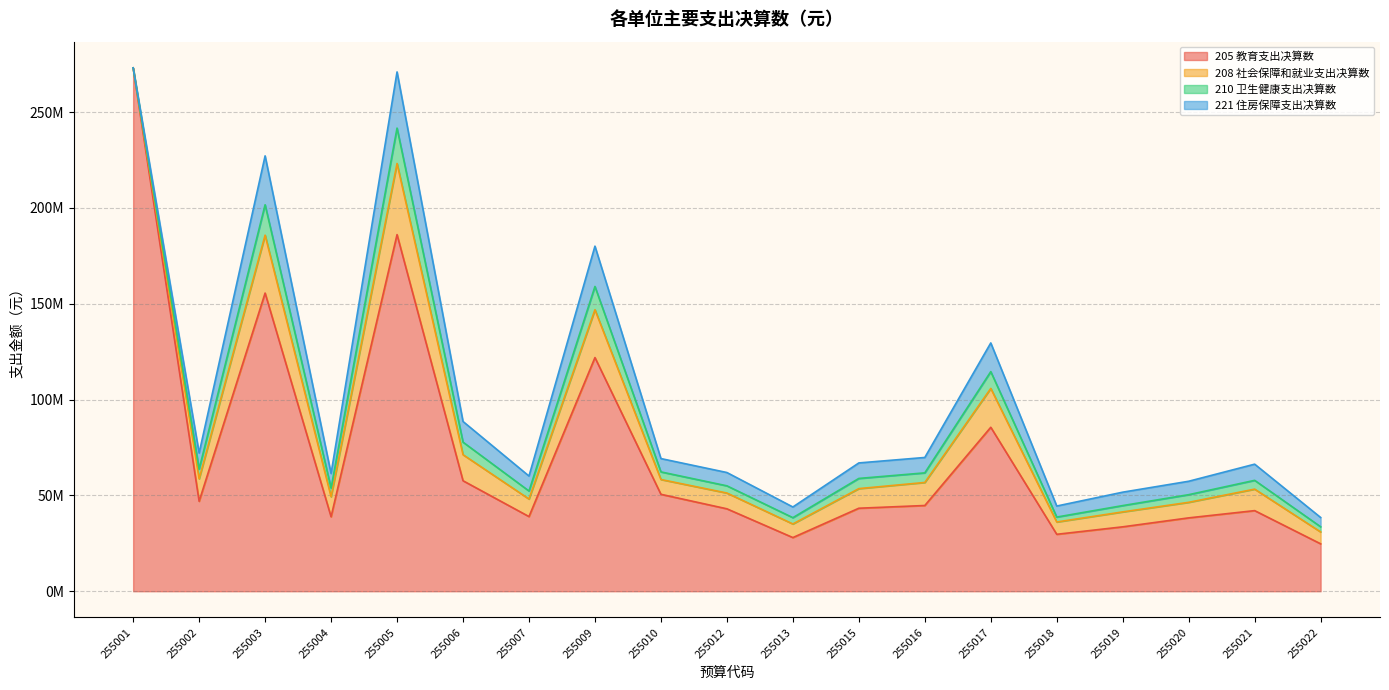

The value of 210 卫生健康支出决算数 at 255020 is 3988380.8. True or false?

True